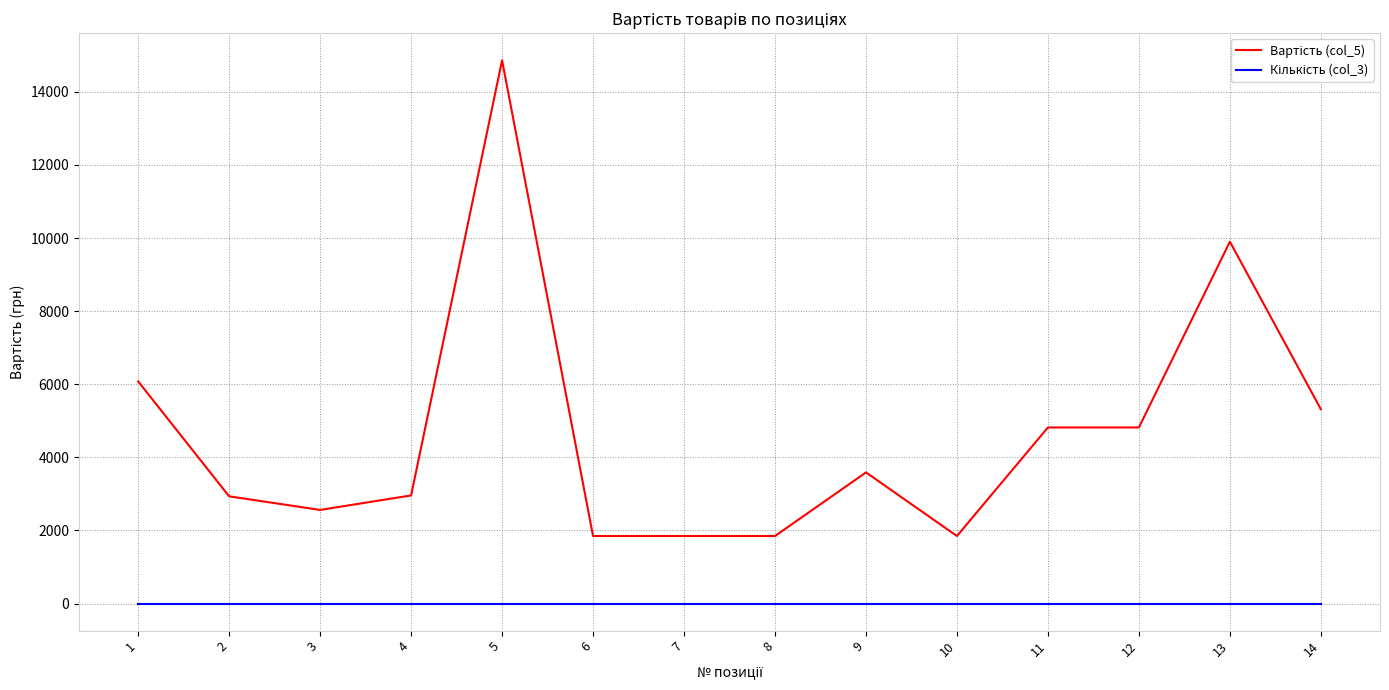

At which category is the sum across all series the highest?

5